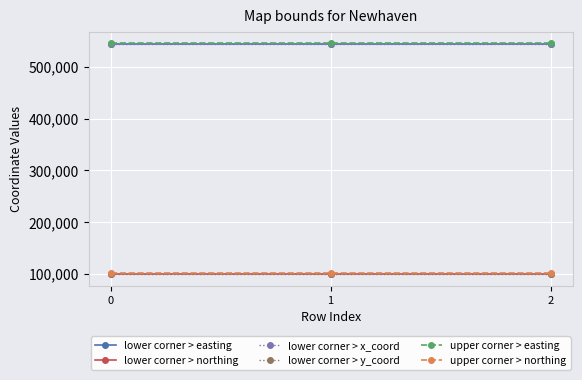

Does the chart have visible grid lines?

Yes